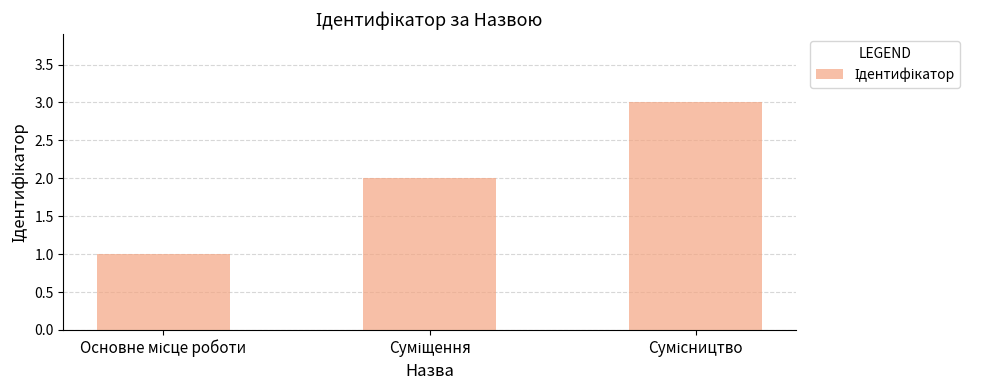

What is the greatest value displayed?

3